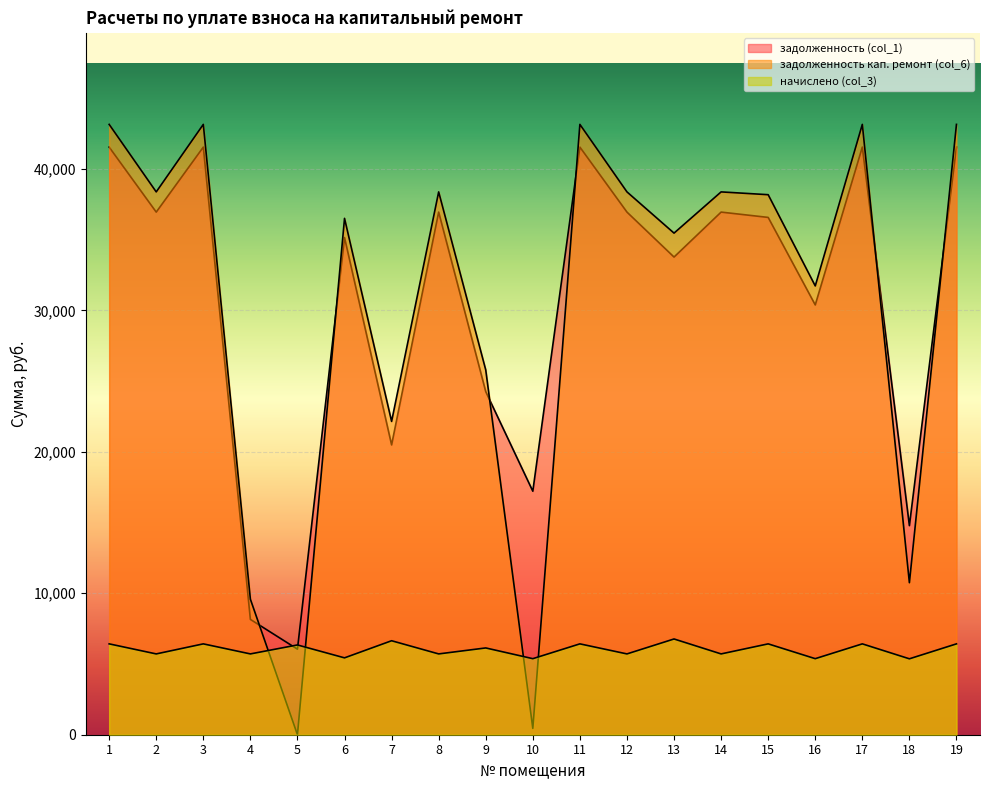

Read the начислено (col_3) value at 19.

6422.4